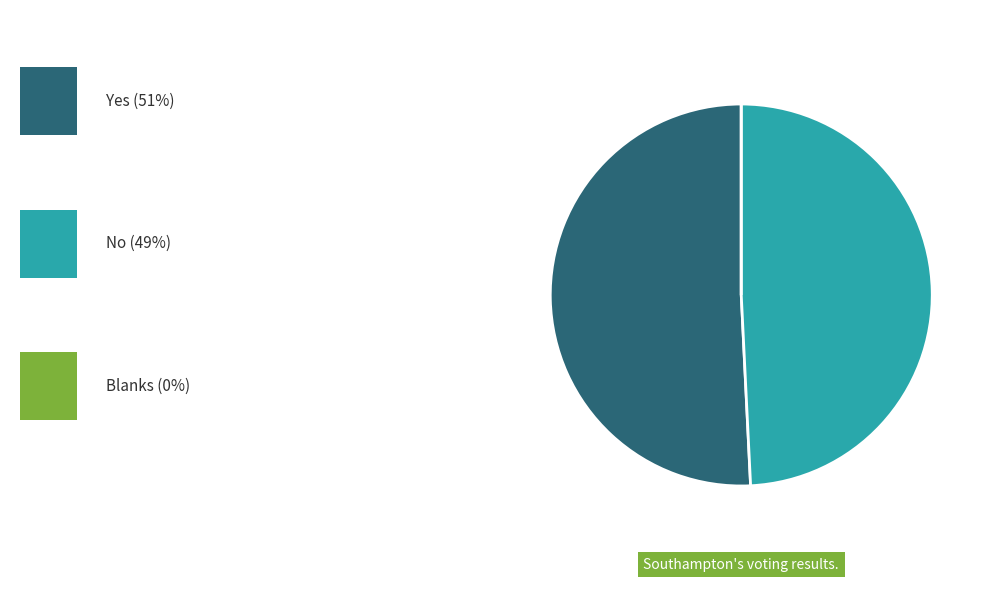

Is there a majority slice in this chart?

Yes